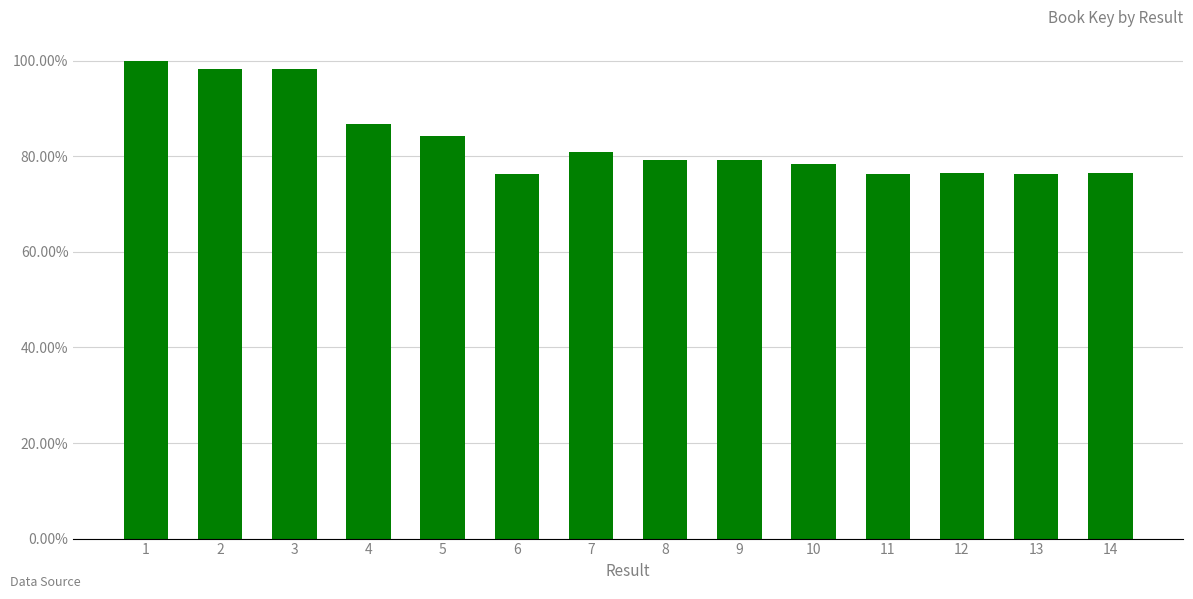

Are the bars horizontal?

No